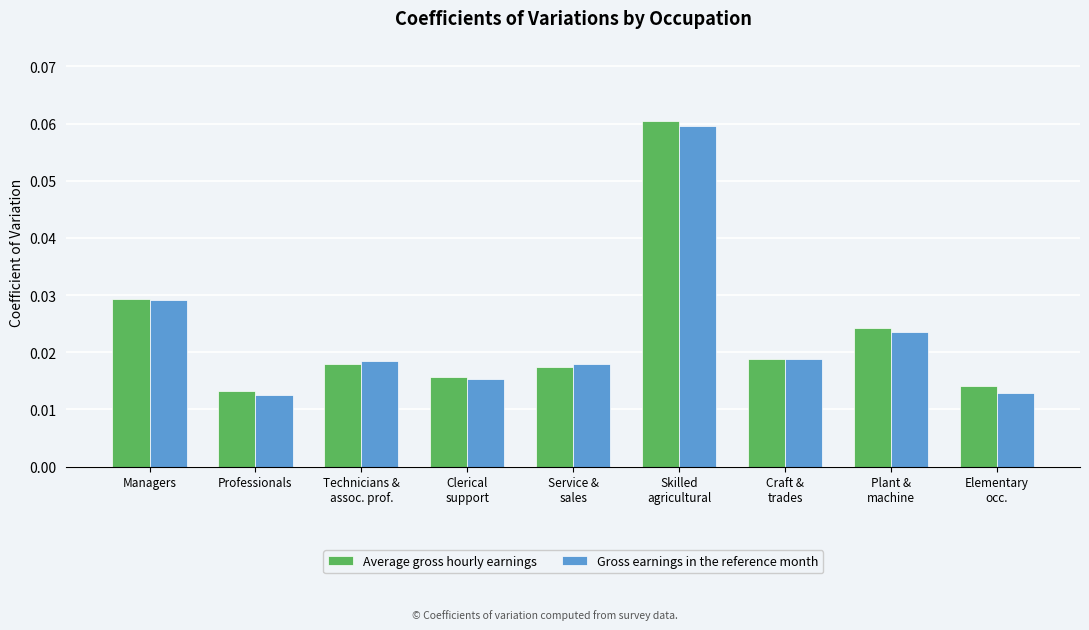

Does the chart contain stacked bars?

No